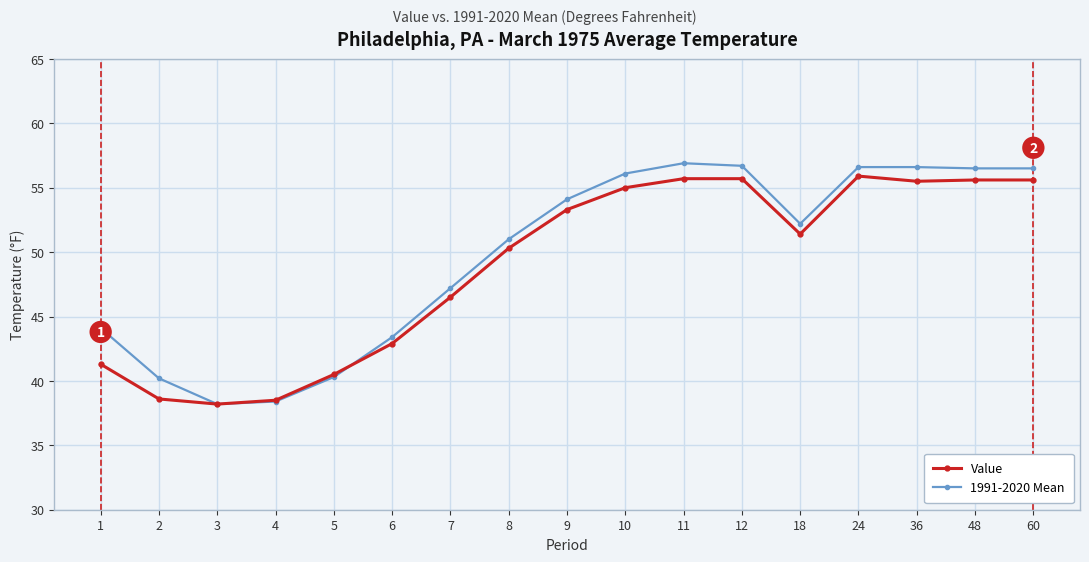

List the series in order of their overall mean, lowest first.

Value, 1991-2020 Mean